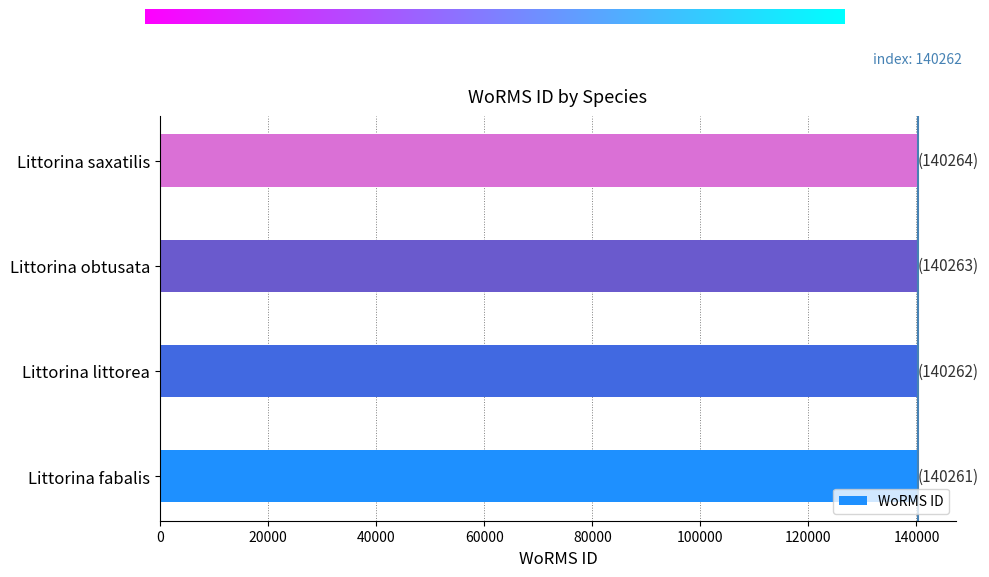

Read the value at Littorina littorea.

140262